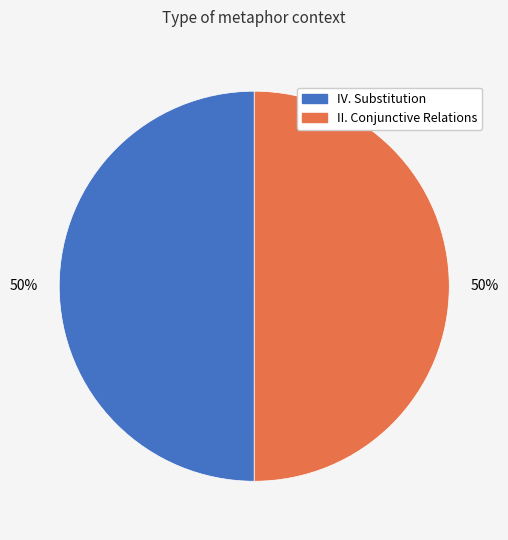

Approximately how many times larger is the value at II. Conjunctive Relations compared to IV. Substitution?

1.0